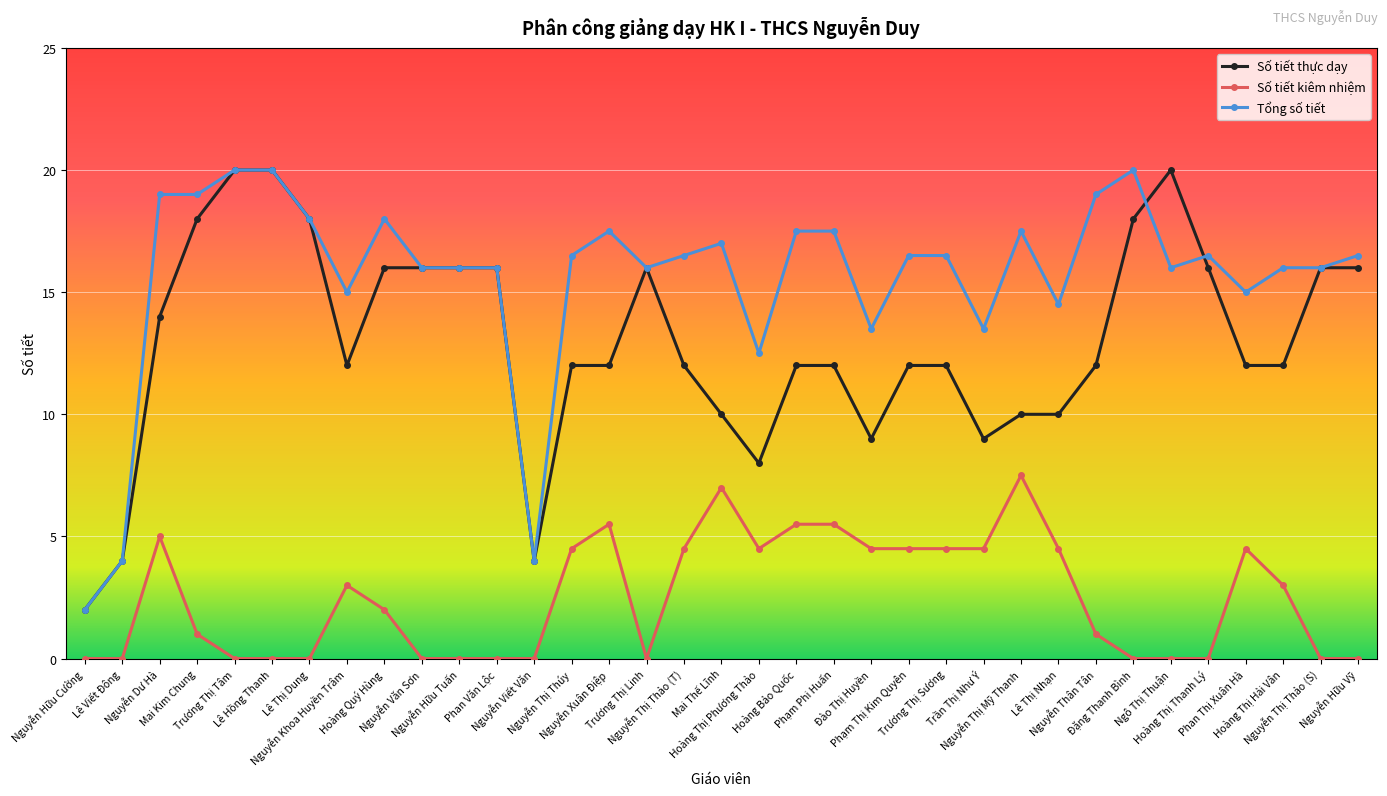

The Số tiết kiêm nhiệm series shows 3.0 at Nguyễn Khoa Huyền Trâm. True or false?

True